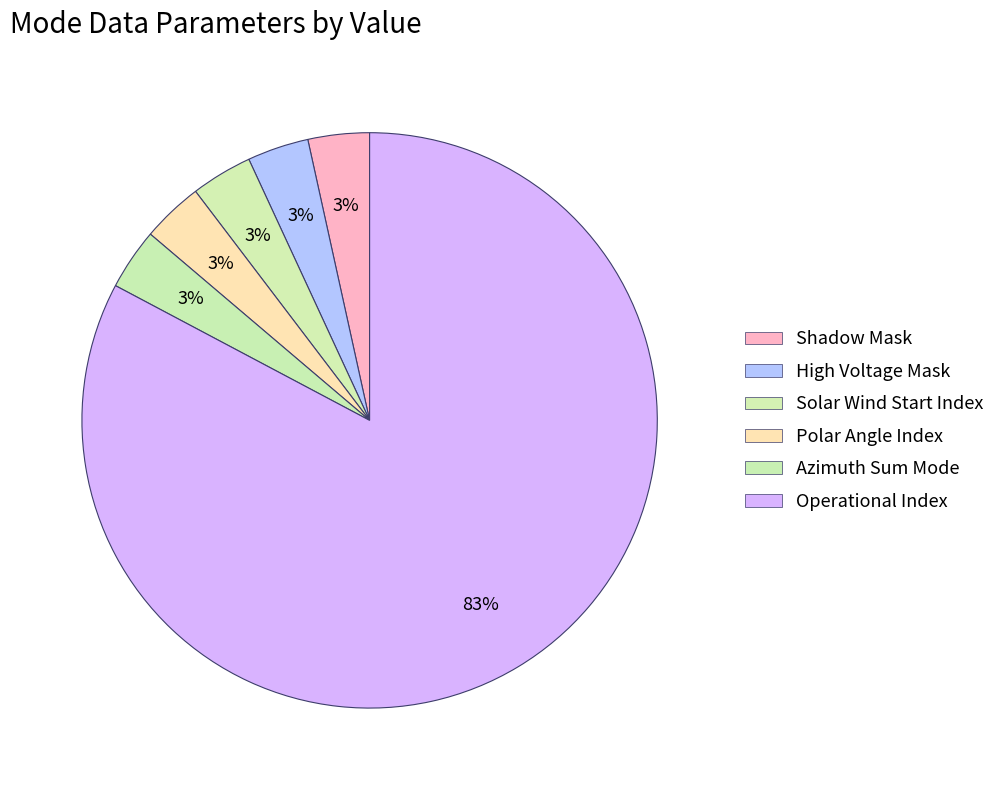

What is the total percentage of Solar Wind Start Index and Shadow Mask?

6.9%